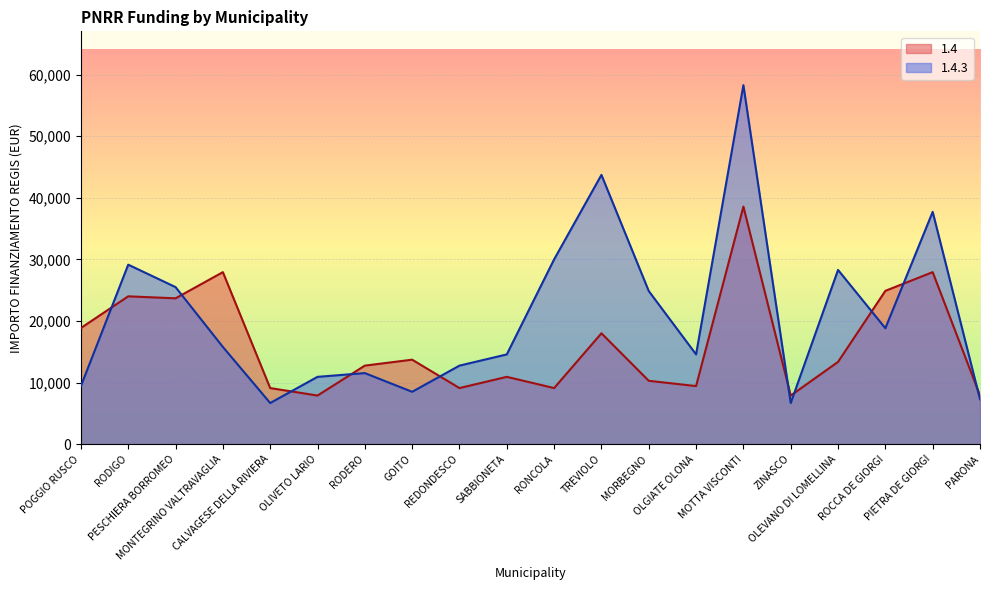

What is the difference between the 1.4 values at TREVIOLO and PESCHIERA BORROMEO?

5676